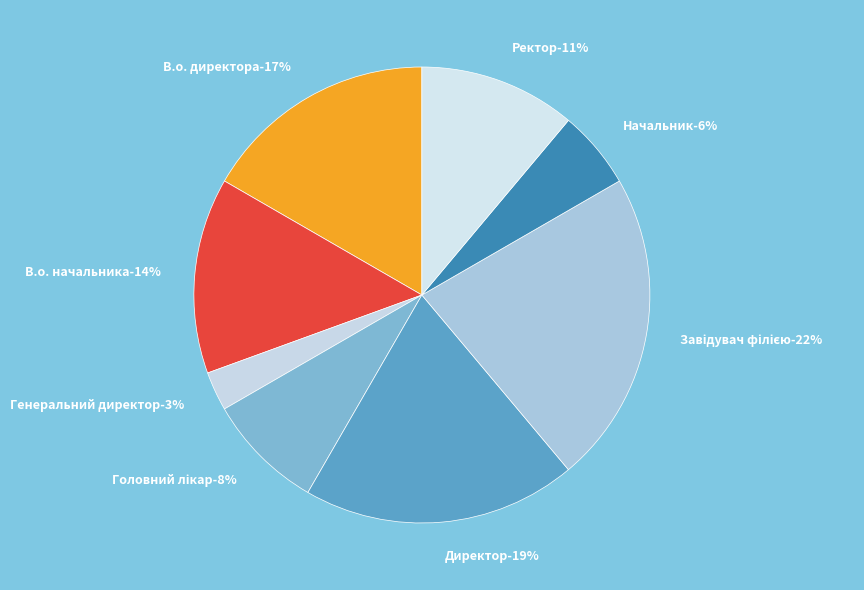

Is there a majority slice in this chart?

No